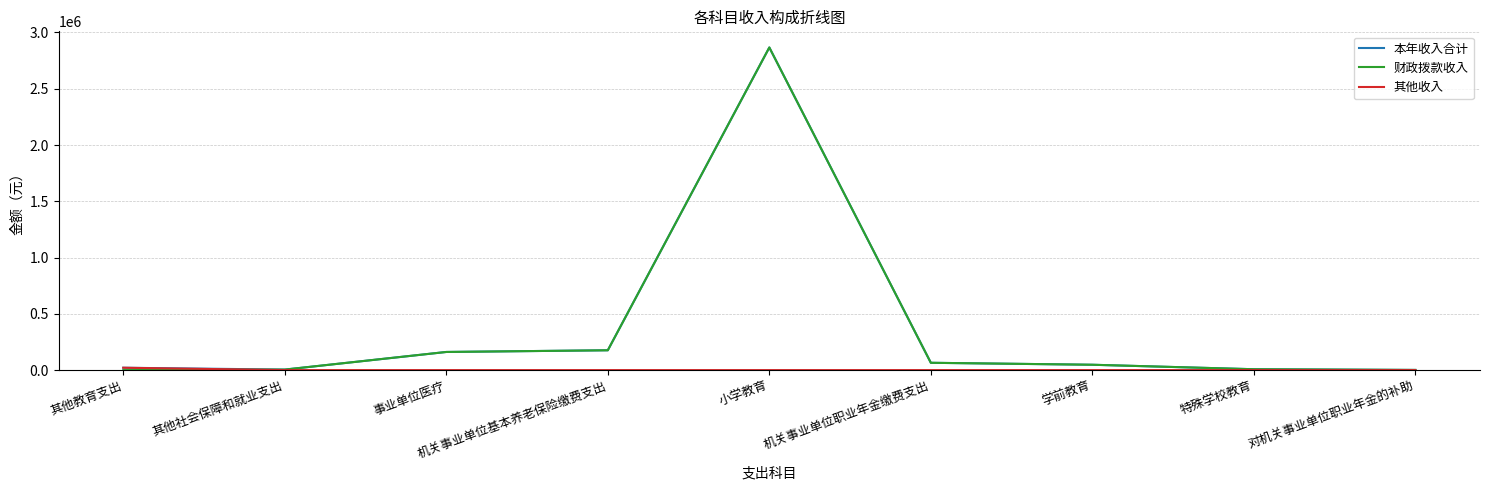

The 财政拨款收入 series shows 2866682.9 at 小学教育. True or false?

True